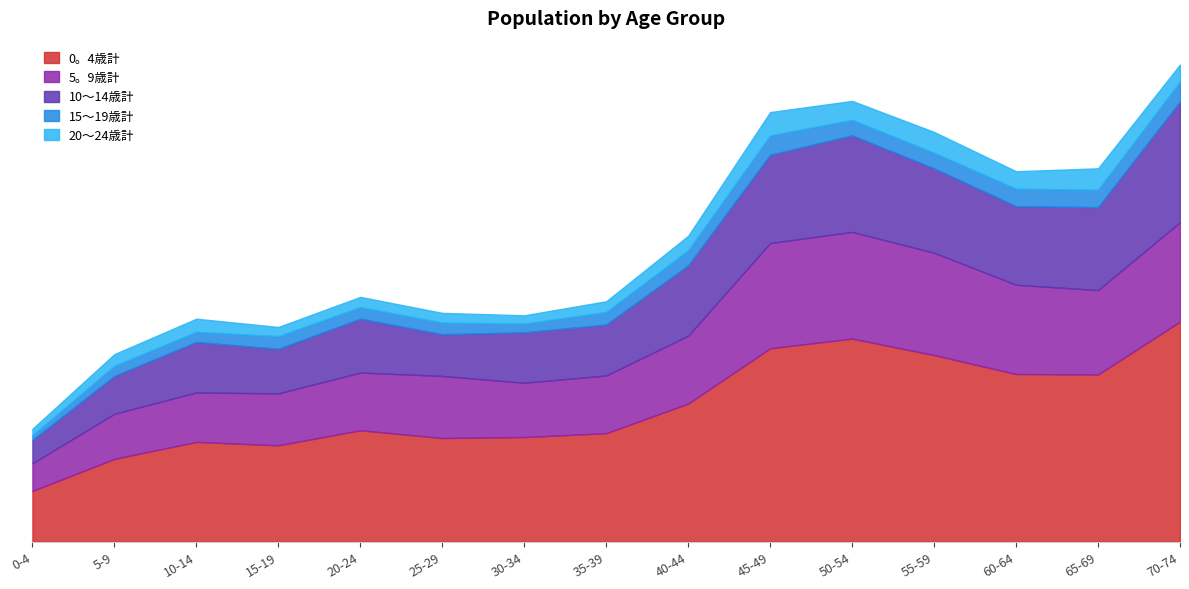

What is the difference between the 5。9歳計 values at 55-59 and 60-64?

27